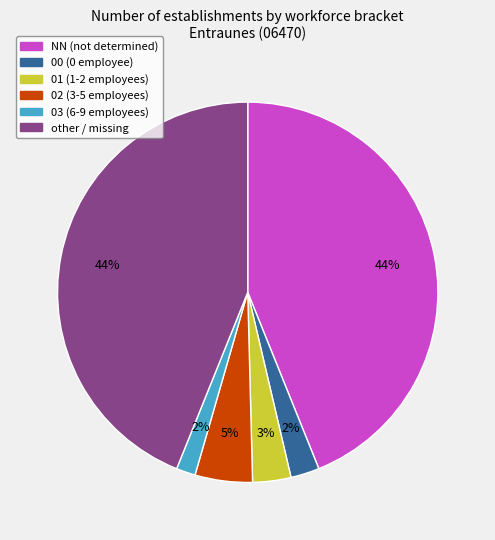

Combined, do 03 (6-9 employees) and other / missing account for over 50%?

No